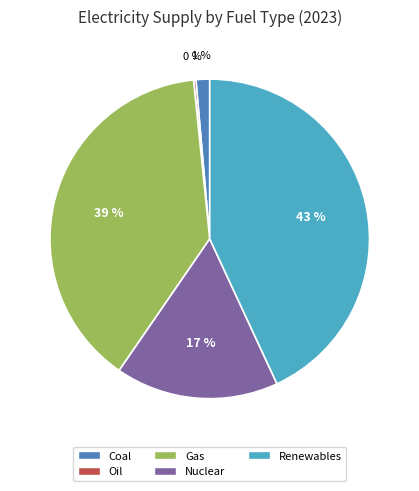

Between Nuclear and Gas, which is larger?

Gas